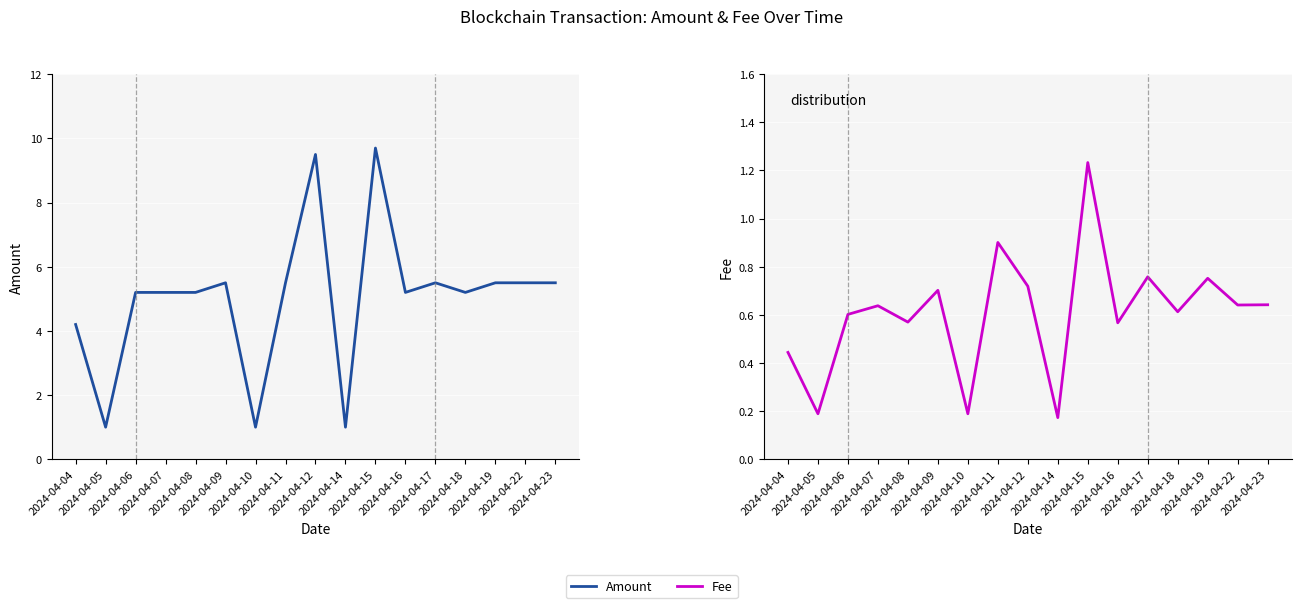

Reading left to right, extract all data points from this chart.

Amount: 4.2	1.0	5.2	5.2	5.2	5.5	1.0	5.5	9.5	1.0	9.7	5.2	5.5	5.2	5.5	5.5	5.5
Fee: 0.4	0.2	0.6	0.6	0.6	0.7	0.2	0.9	0.7	0.2	1.2	0.6	0.8	0.6	0.8	0.6	0.6